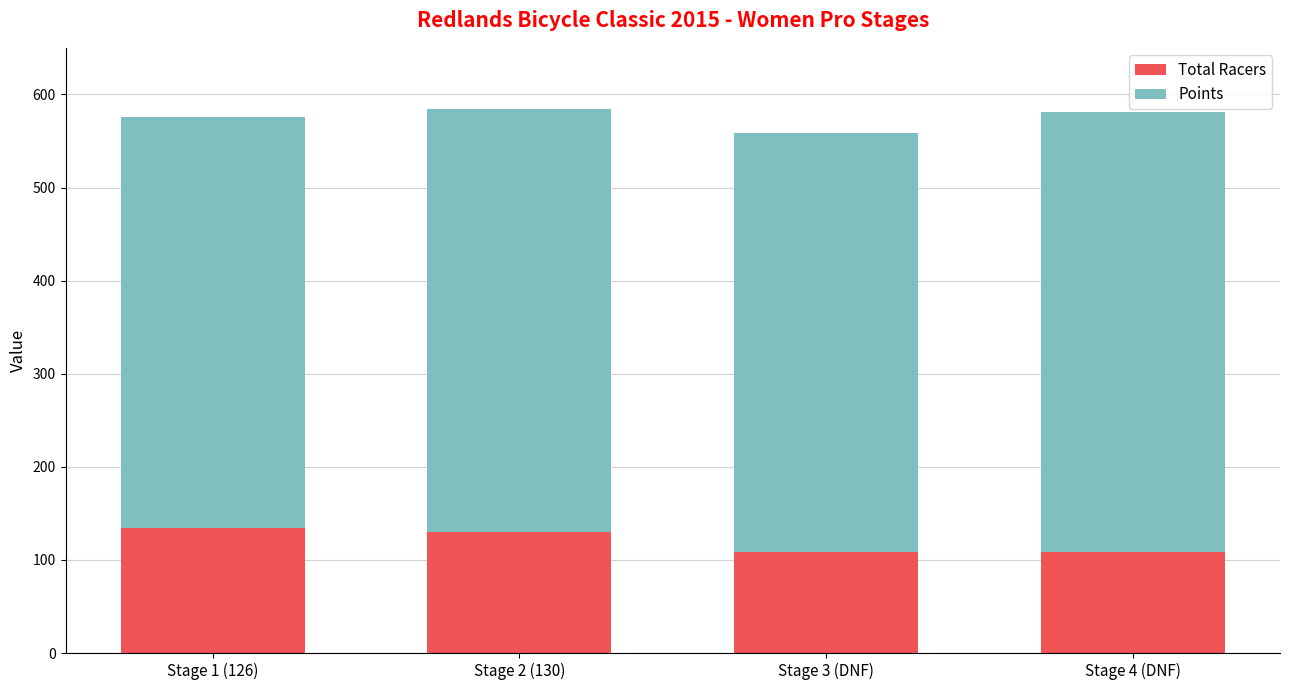

The value of Total Racers at Stage 1 (126) is 46.7. True or false?

False